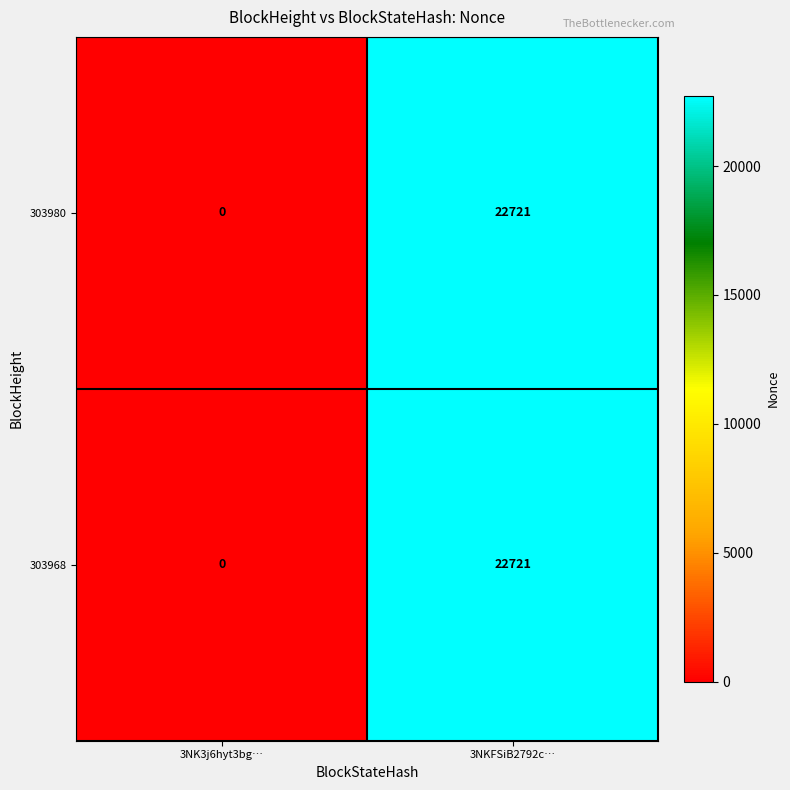

What is the total value across all series at 3NKFSiB2792c…?

45442